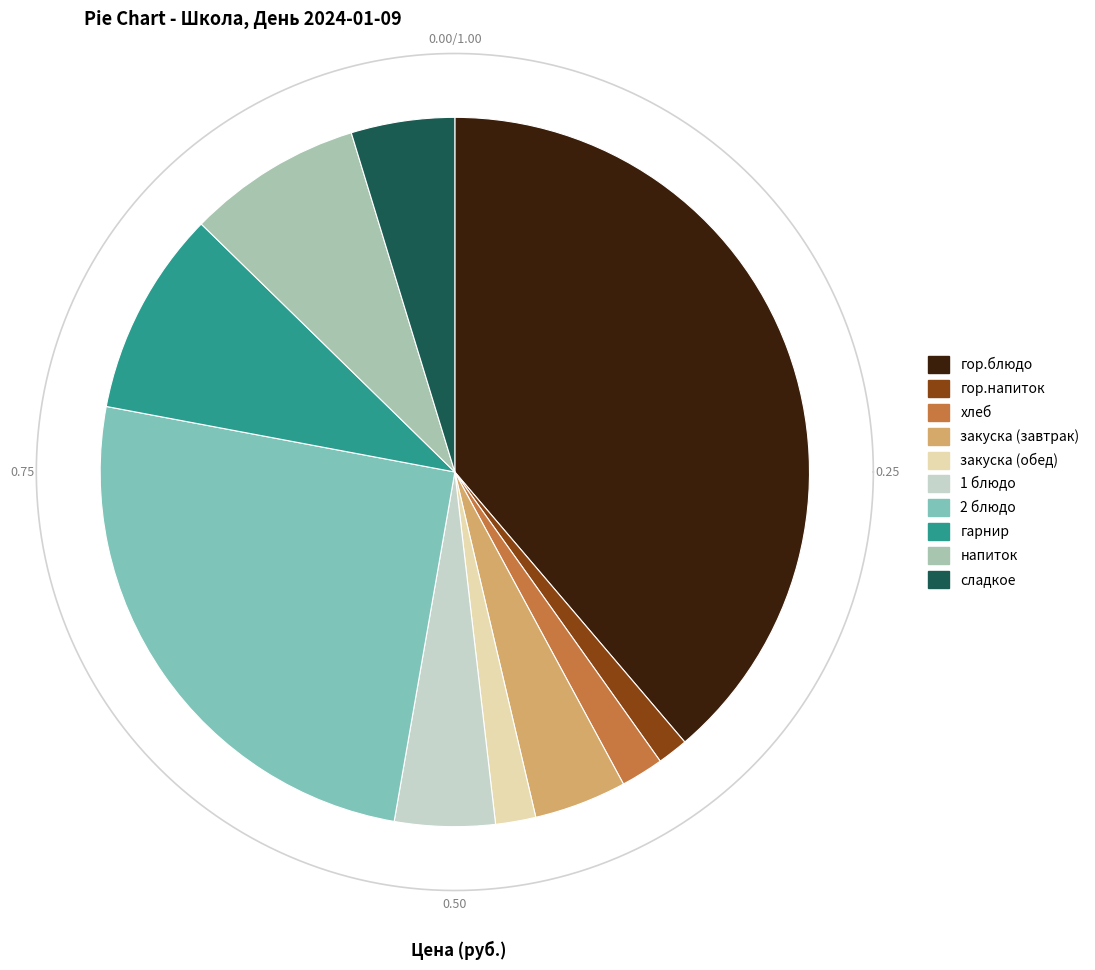

Combined, do закуска (завтрак) and сладкое account for over 50%?

No